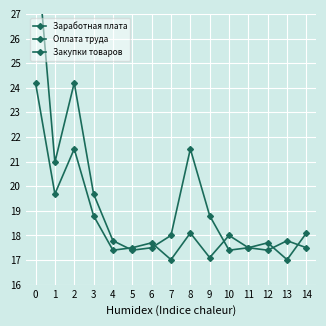

True or false: Оплата труда and Заработная плата intersect in this chart.

False